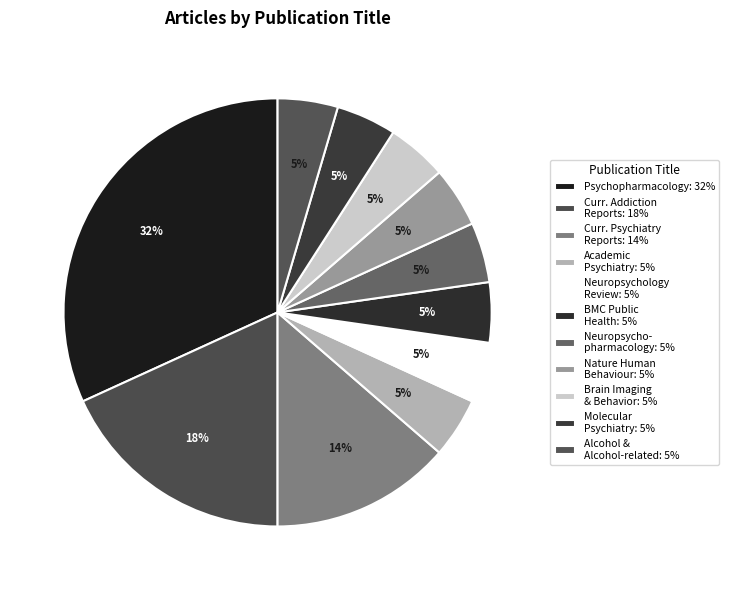

Does any single category account for the majority?

No